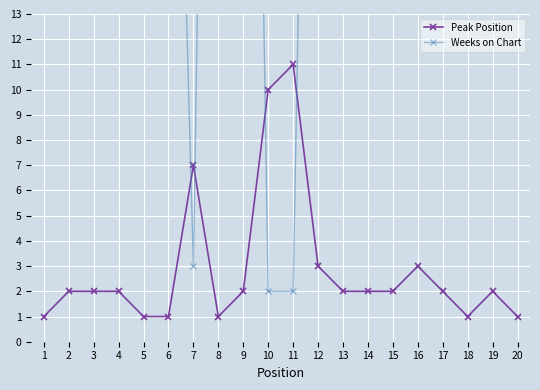

Rank the series by their average value, from lowest to highest.

Peak Position, Weeks on Chart